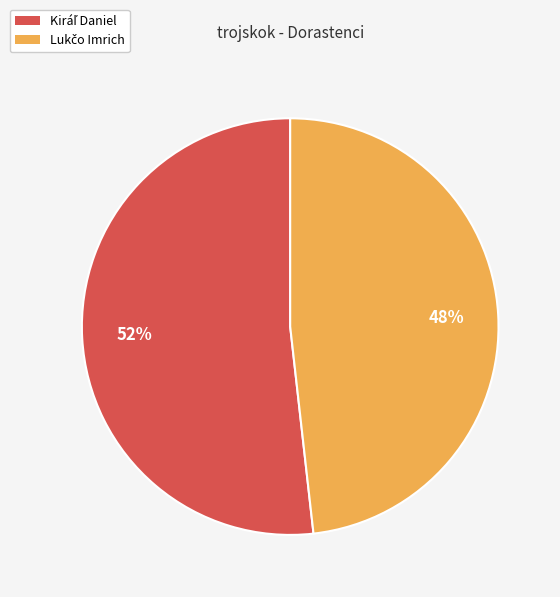

Is there any slice that represents more than half of the pie?

Yes